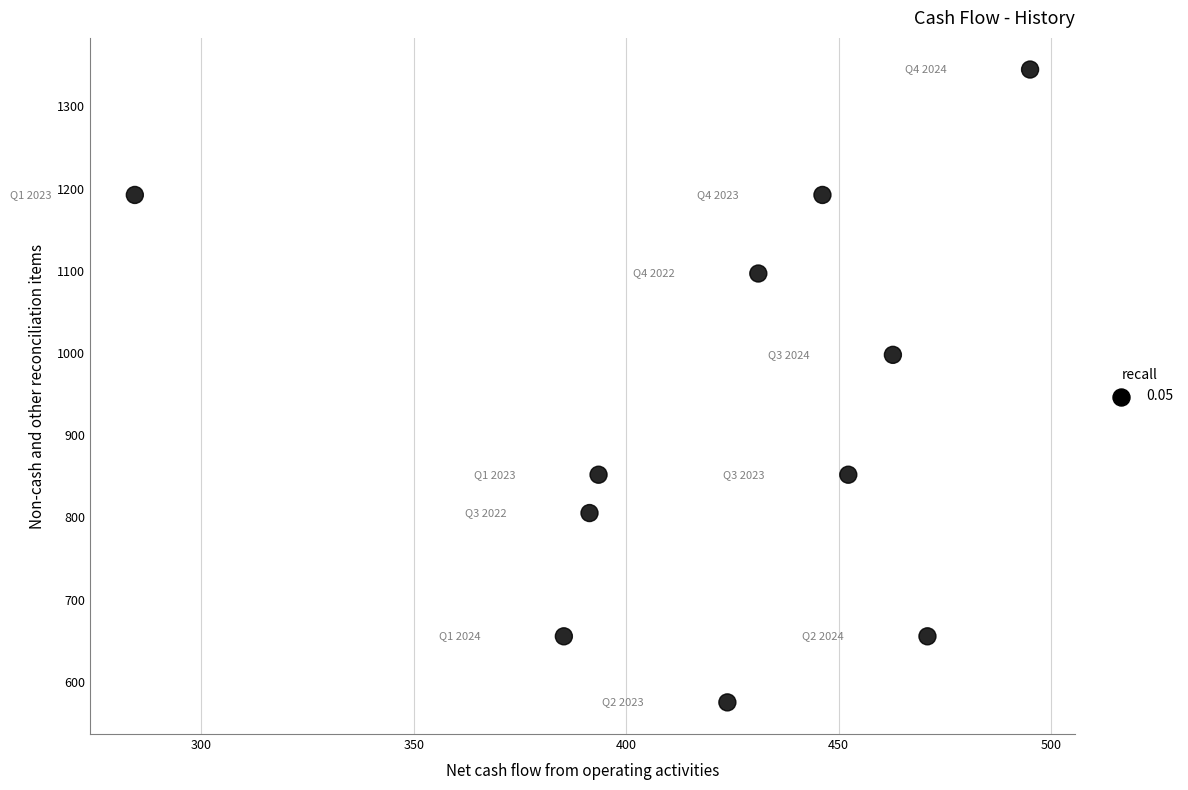

What Y value in the scatter plot is closest to 959?

997.8